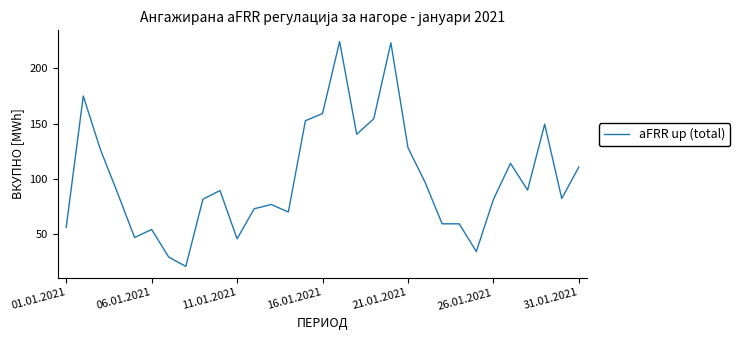

What is the difference between the maximum and minimum values?

202.8